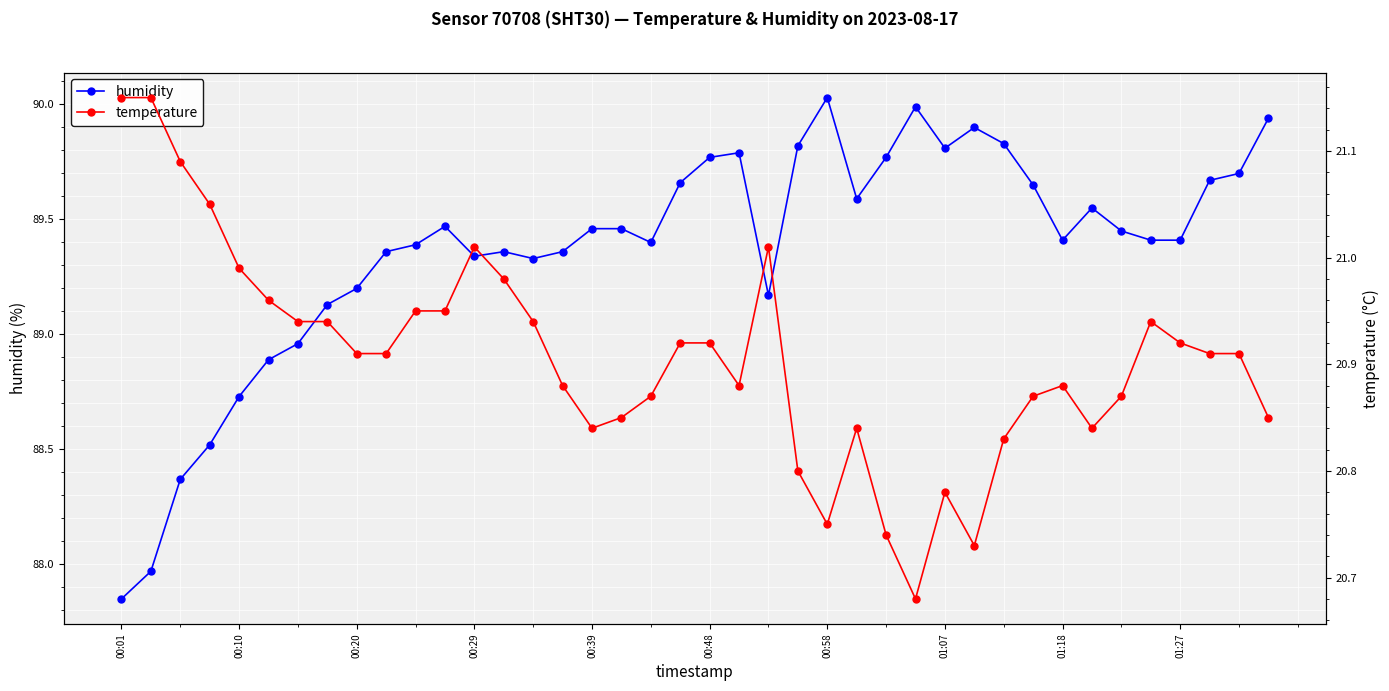

Rank the series by their average value, from highest to lowest.

humidity, temperature